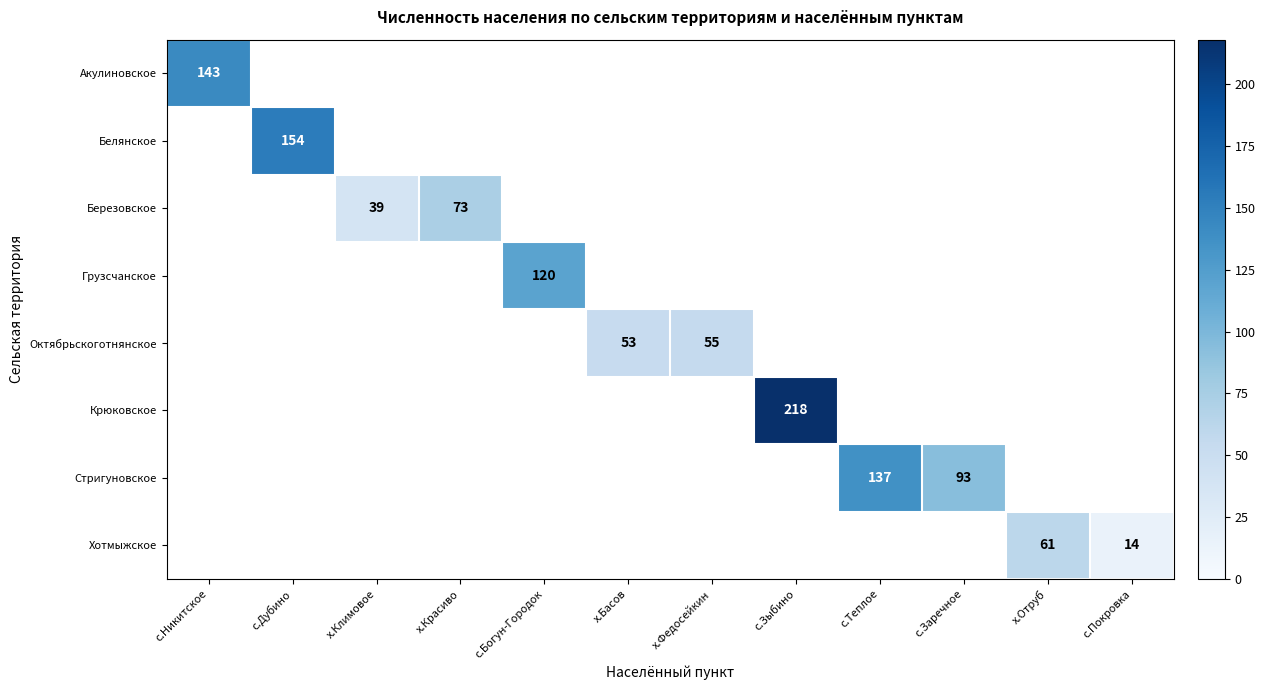

List the labels in order of Акулиновское value, largest first.

с.Никитское, с.Дубино, х.Климовое, х.Красиво, с.Богун-Городок, х.Басов, х.Федосейкин, с.Зыбино, с.Теплое, с.Заречное, х.Отруб, с.Покровка